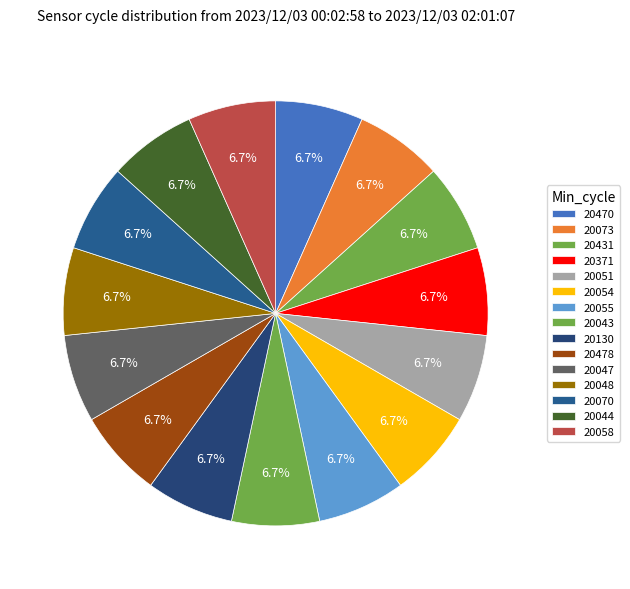

To the nearest percent, what is the average slice percentage?

7%